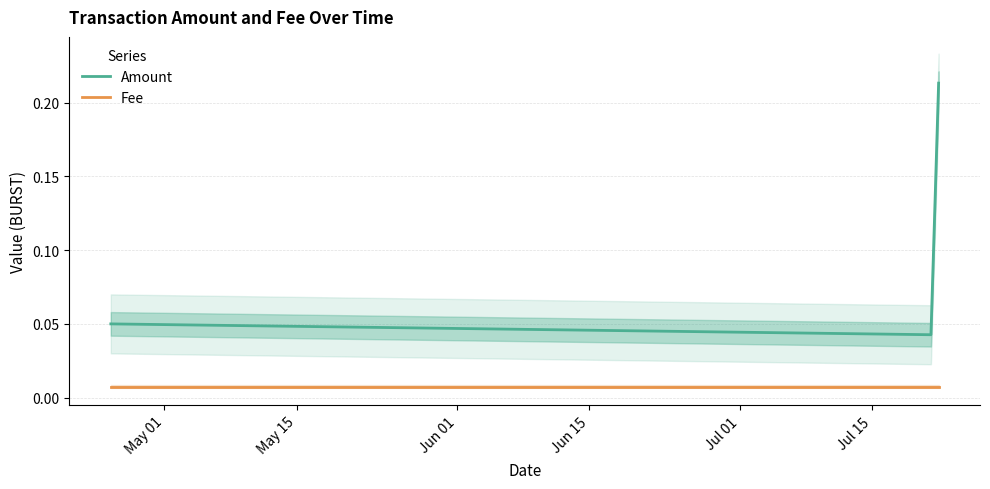

True or false: Amount and Fee intersect in this chart.

False